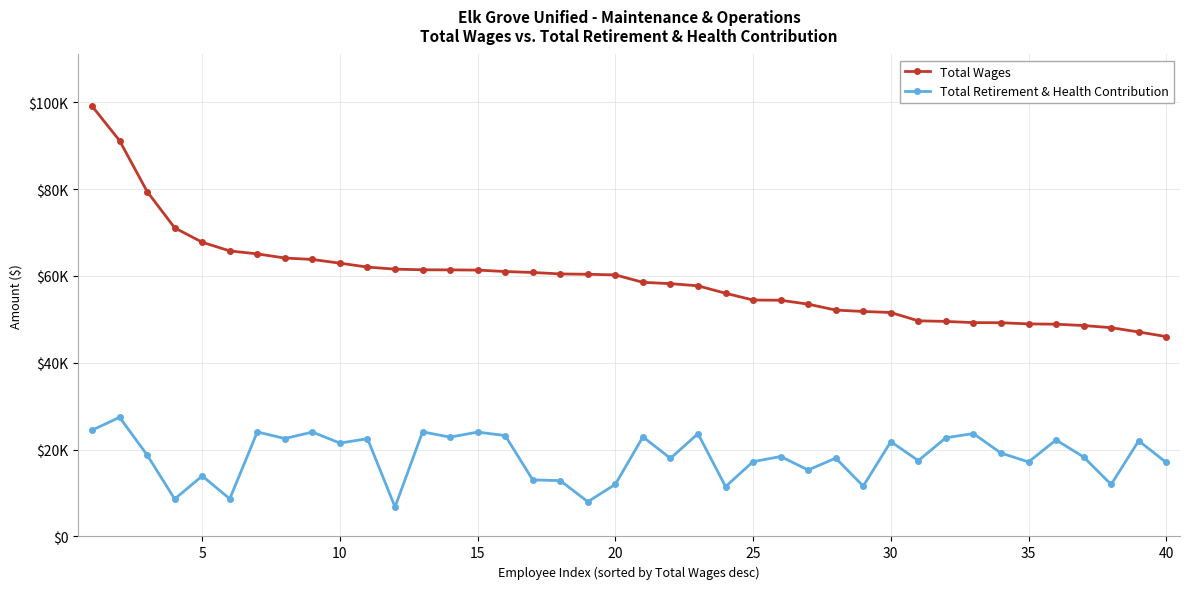

True or false: Total Retirement & Health Contribution and Total Wages cross at least once.

False